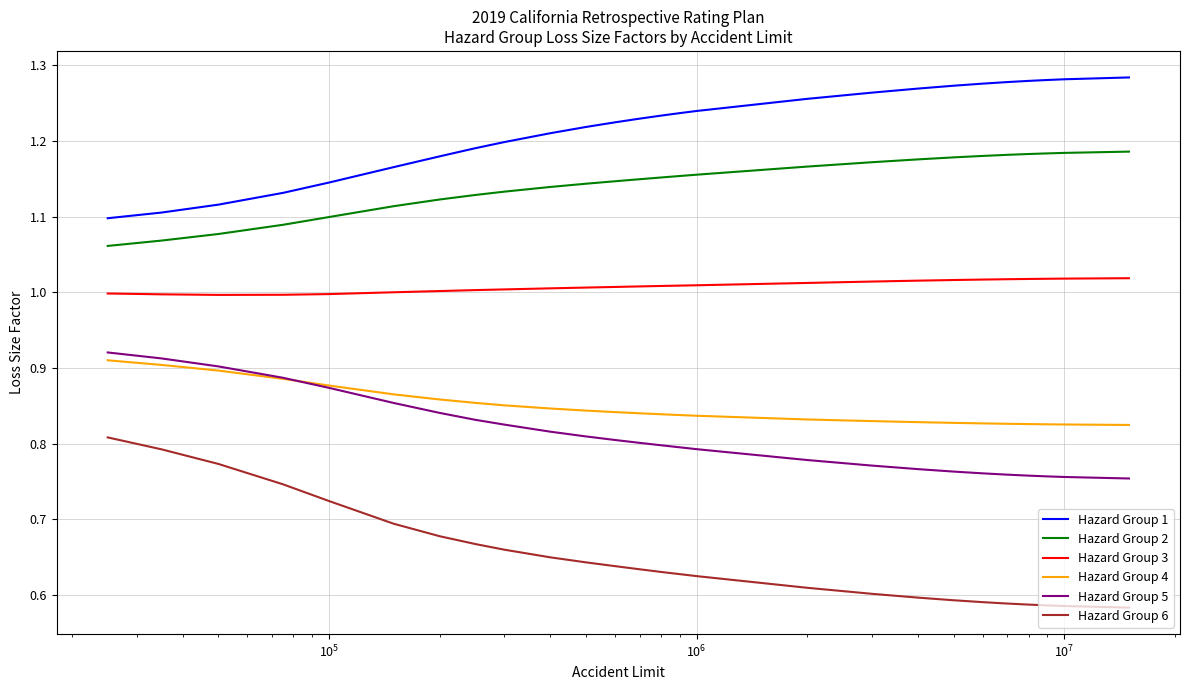

How many series are shown in this chart?

6